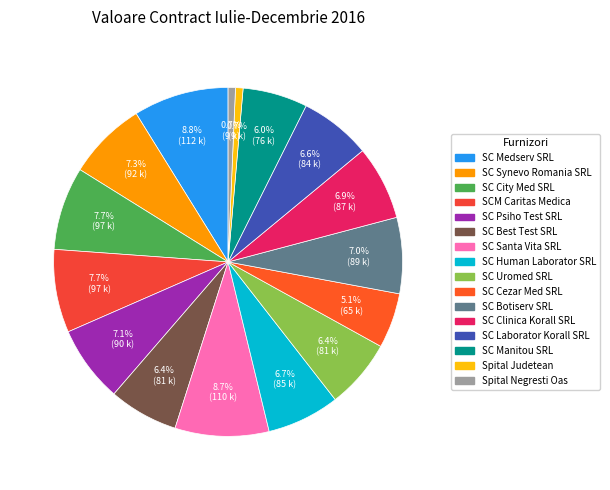

Which has a higher value, SC Clinica Korall SRL or SC Human Laborator SRL?

SC Clinica Korall SRL